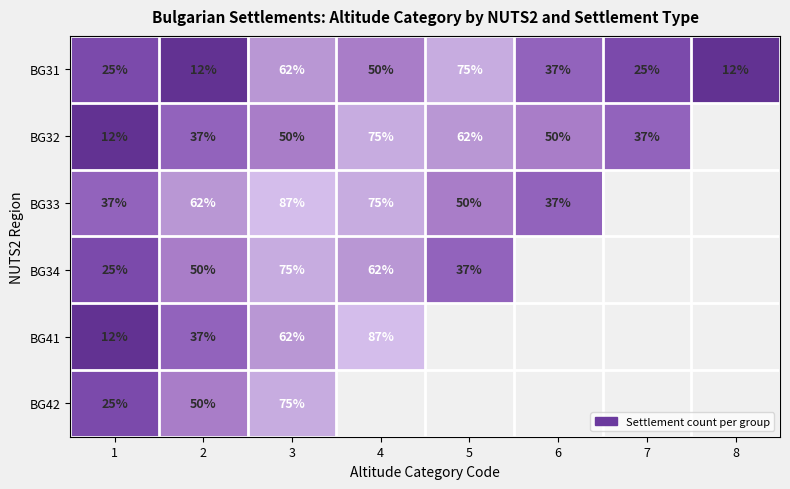

What is the average value of the BG31 series?

37